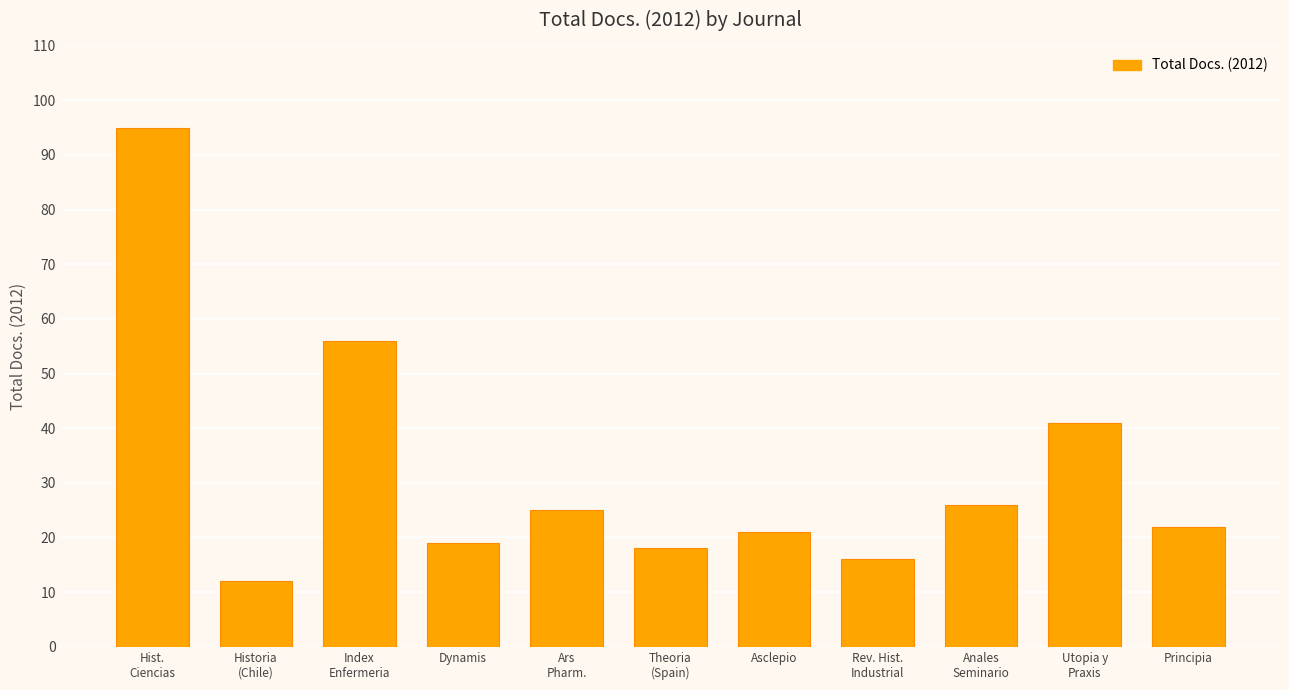

What is the value of the 4th bar from the left?

19